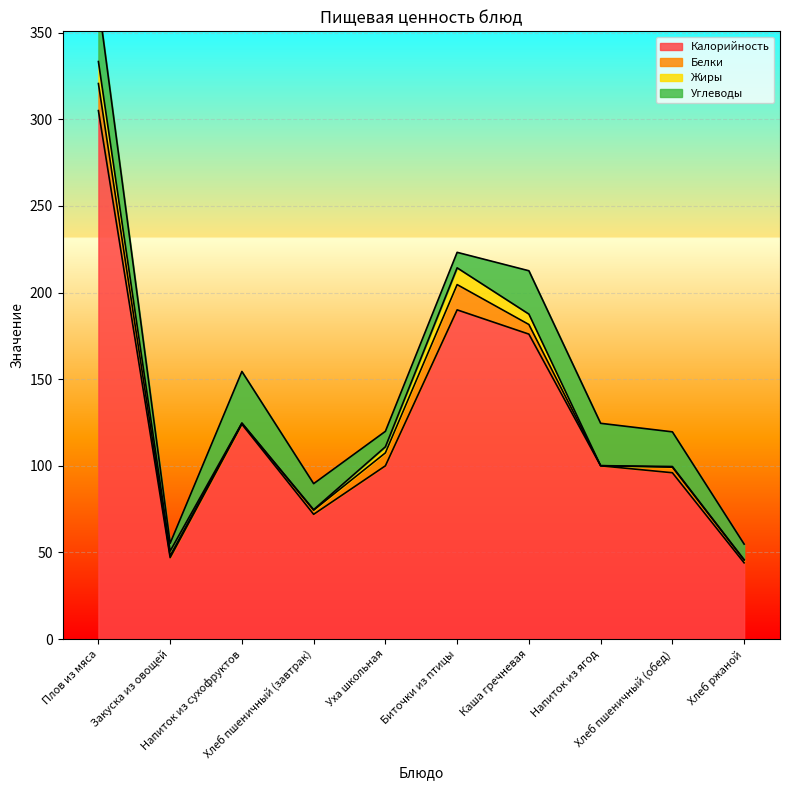

Rank the series at Напиток из ягод from lowest to highest value.

Жиры, Белки, Углеводы, Калорийность